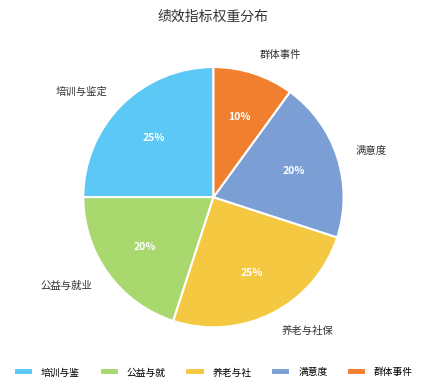

To the nearest percent, what is the difference between the largest and smallest slice percentages?

15%